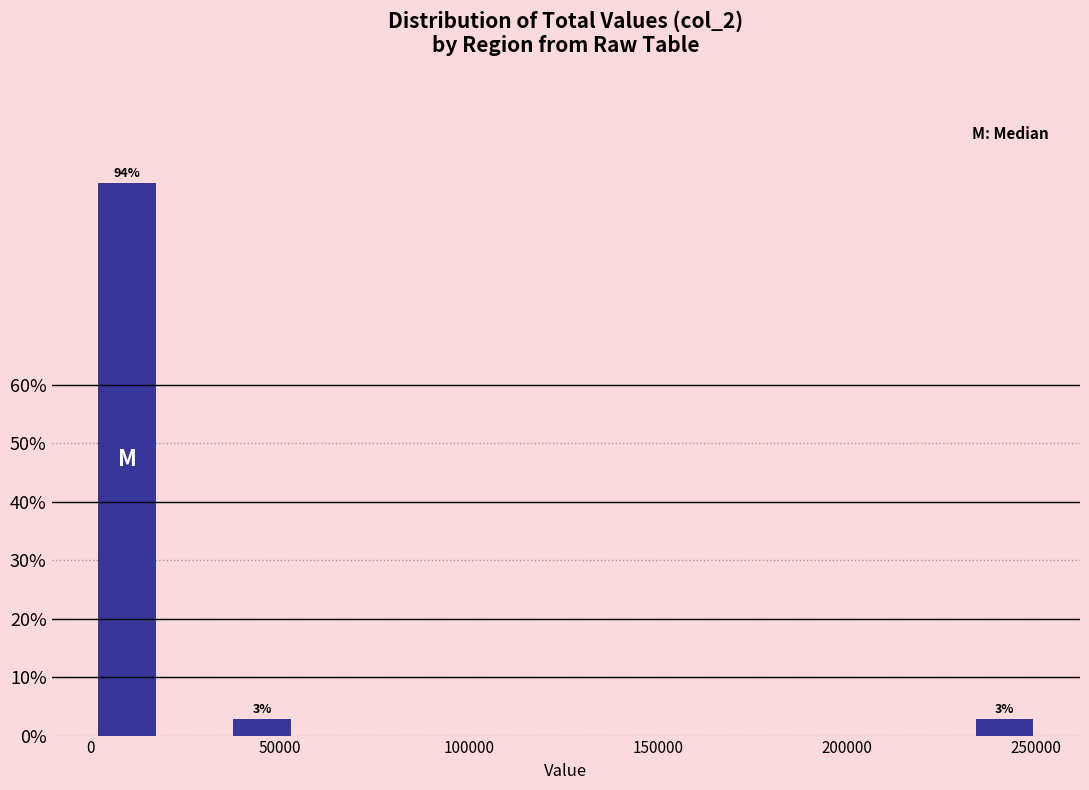

Around what value on the x-axis is the tallest bar? Give the approximate position of its centre, as read against the axis.

10000